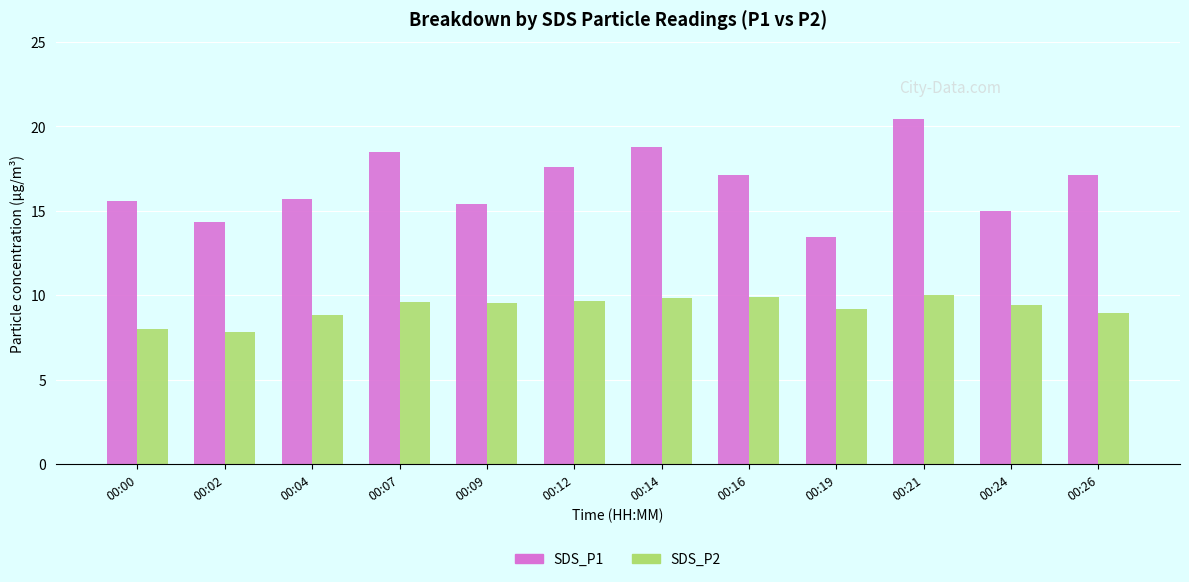

Where does the SDS_P1 series first go above 17?

00:07